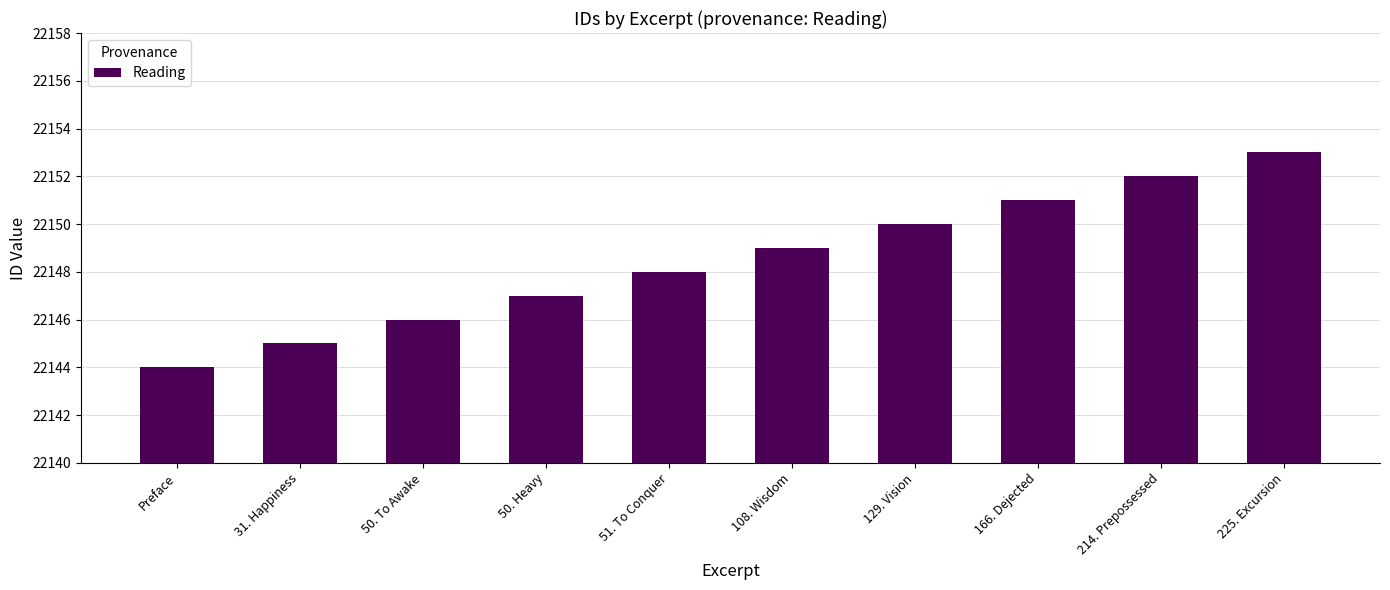

Rank the categories by value from lowest to highest.

Preface, 31. Happiness, 50. To Awake, 50. Heavy, 51. To Conquer, 108. Wisdom, 129. Vision, 166. Dejected, 214. Prepossessed, 225. Excursion